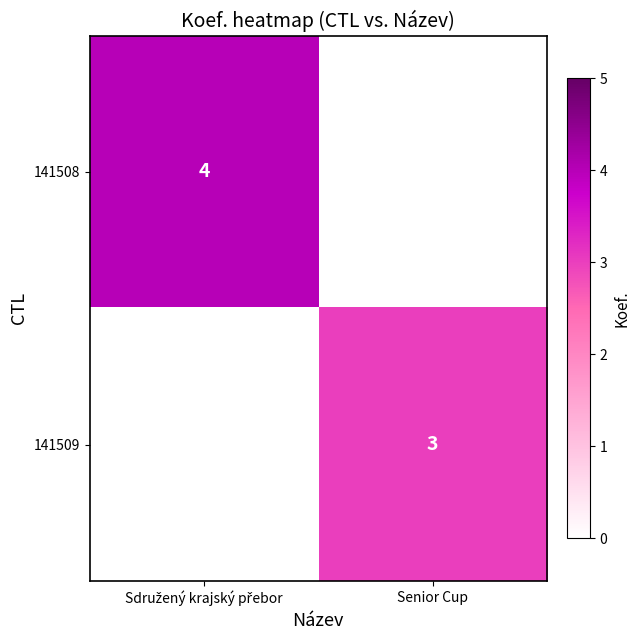

The 141509 series shows 3 at Senior Cup. True or false?

True